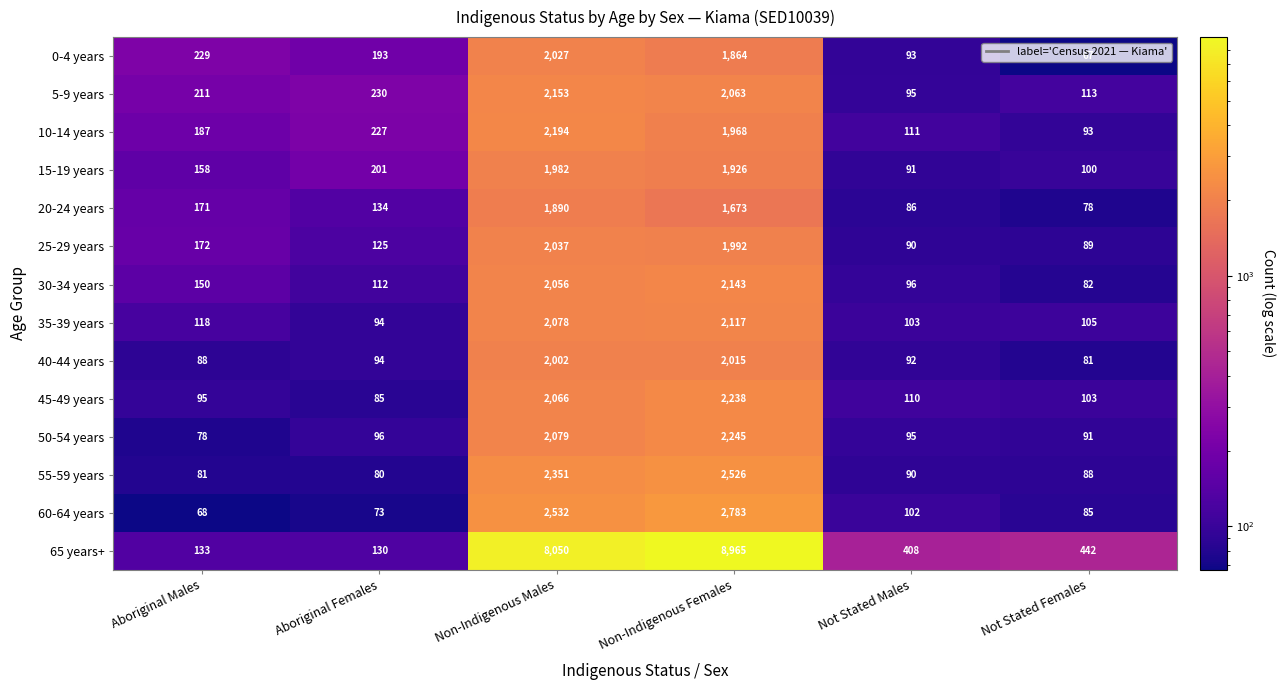

How many values in the 40-44 years series are below 94?

3